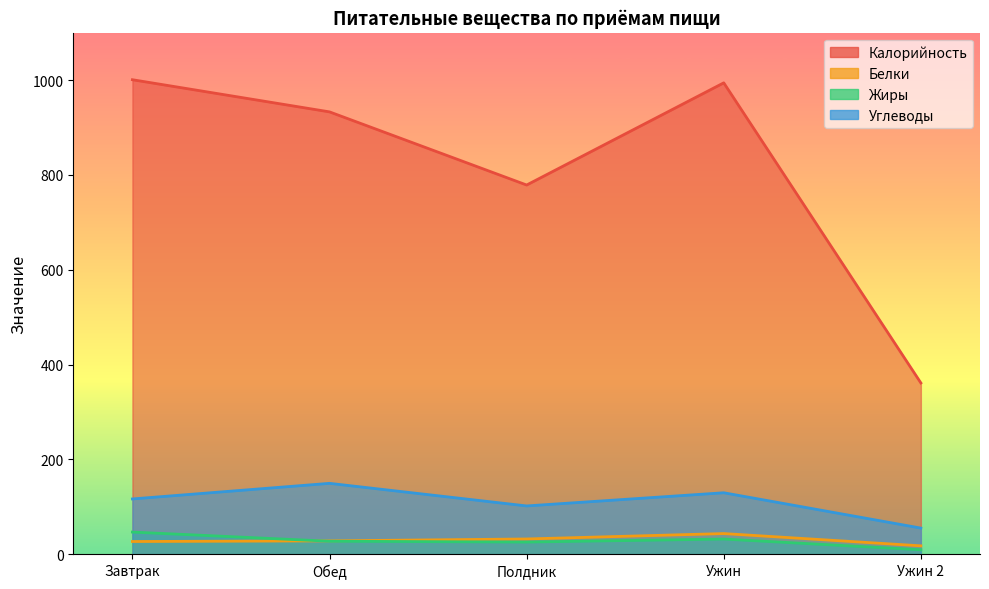

What is the label of the 3rd point from the left?

Полдник